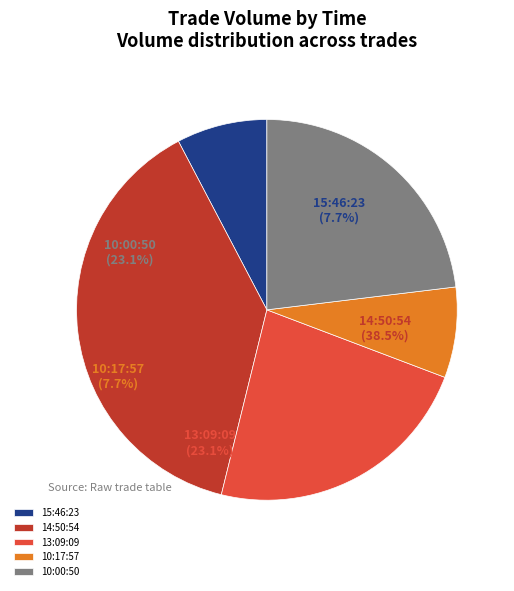

What is the ratio of the value at 15:46:23 to the value at 10:17:57?

1.0